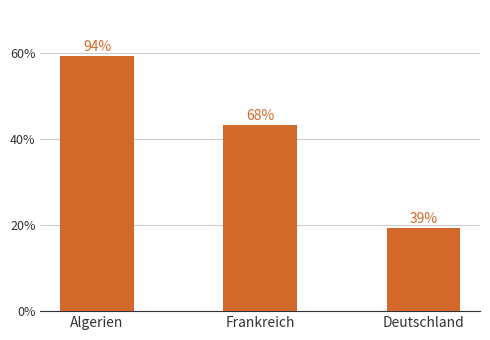

Does the chart contain any negative values?

No